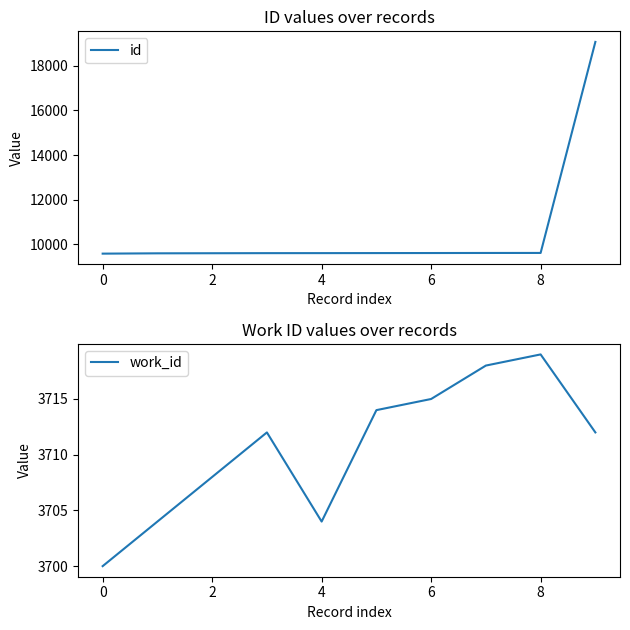

What value does the id series have at 6?

9609